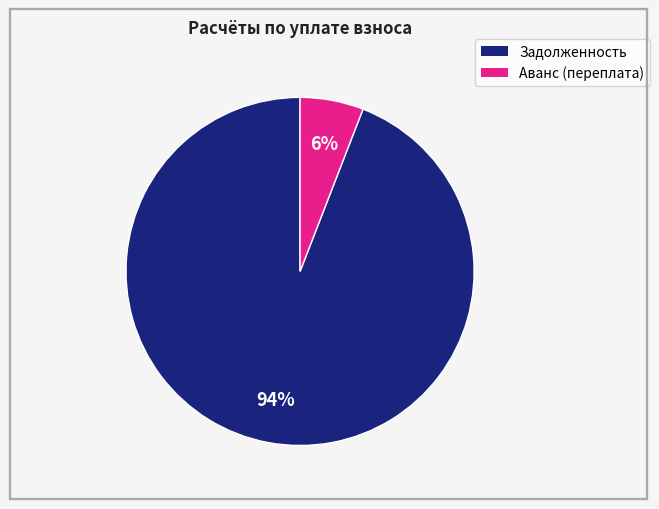

To the nearest percent, what is the difference between the largest and smallest slice percentages?

88%